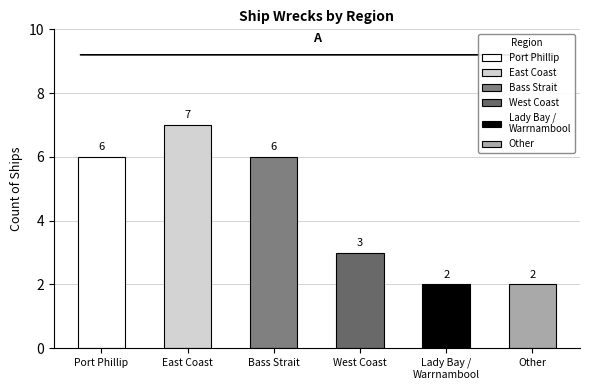

The chart shows a value of 2 at Bass Strait. True or false?

False